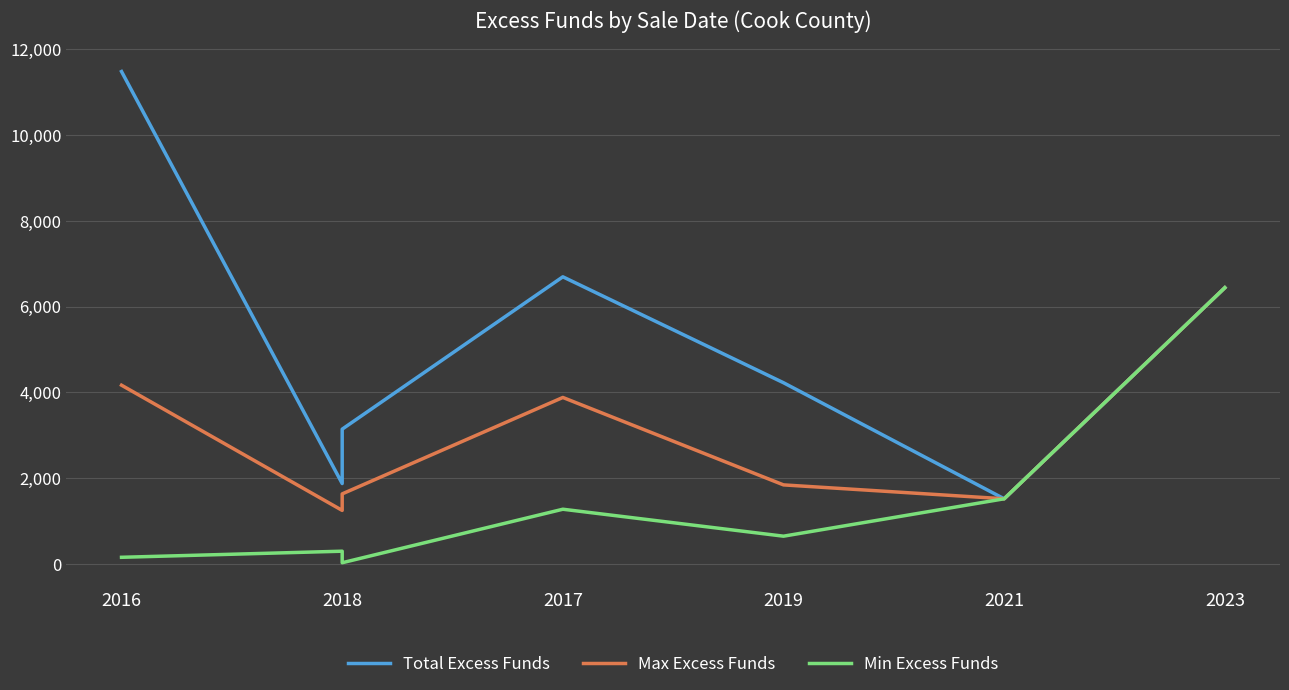

True or false: Min Excess Funds and Max Excess Funds intersect in this chart.

False